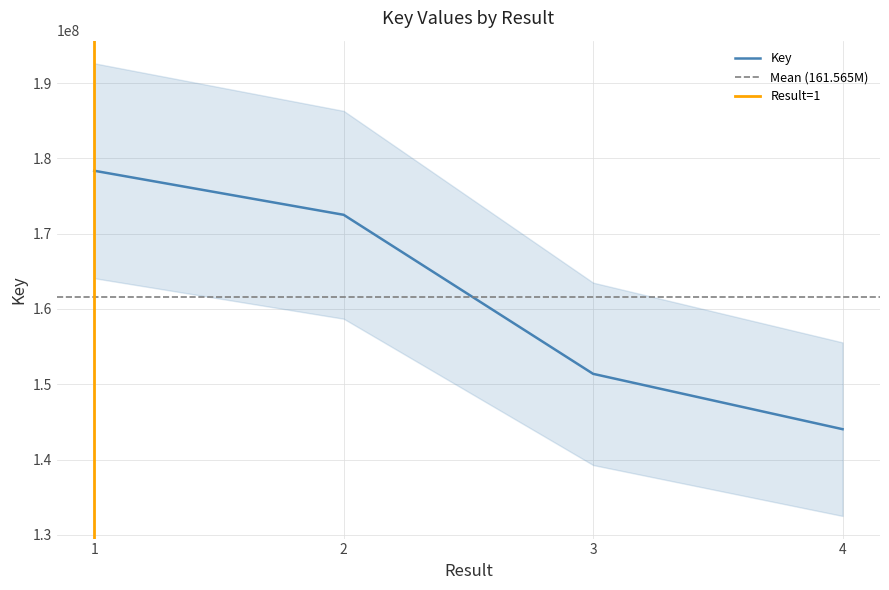

How many categories are shown in the chart?

4